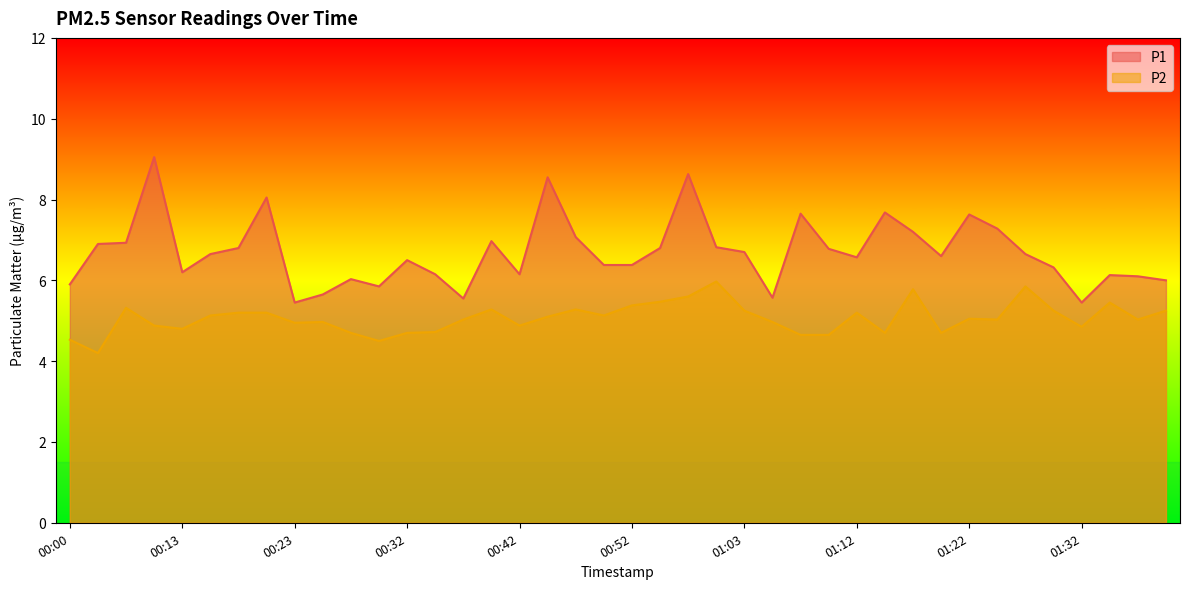

Which label corresponds to the smallest value in the chart?

00:03